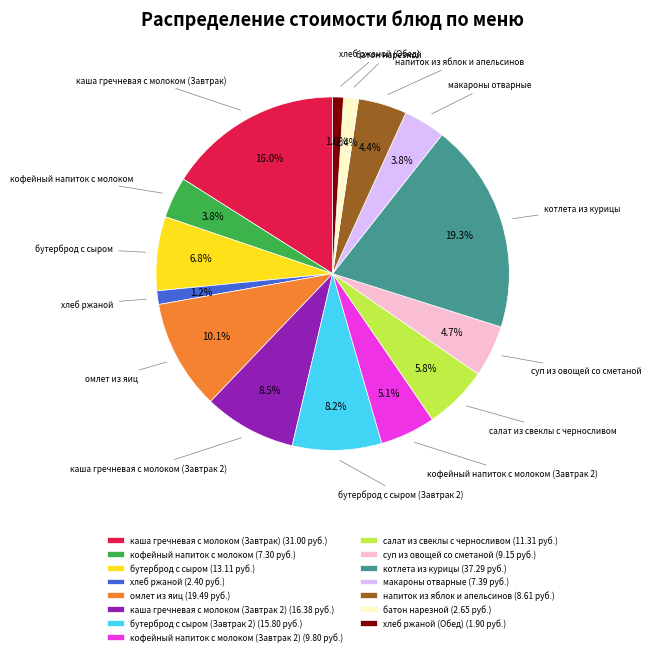

Which has a higher value, напиток из яблок и апельсинов or салат из свеклы с черносливом?

салат из свеклы с черносливом